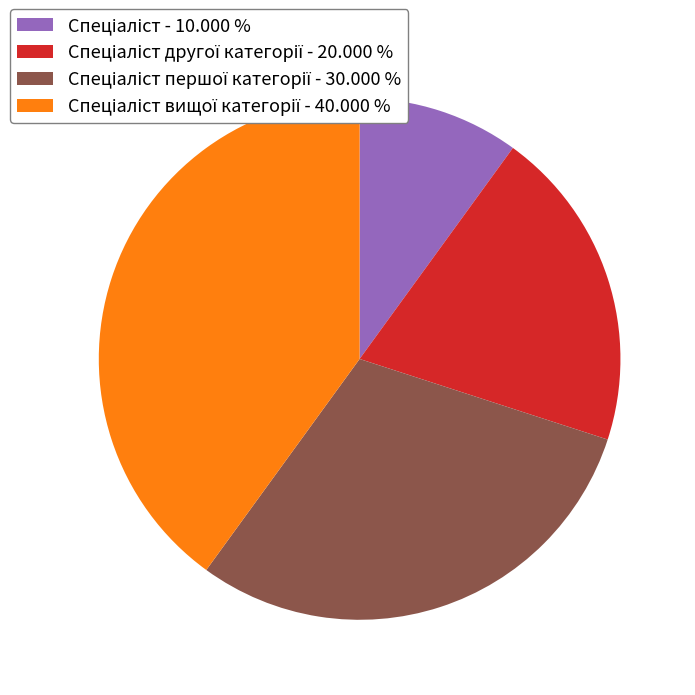

Is there any slice that represents more than half of the pie?

No